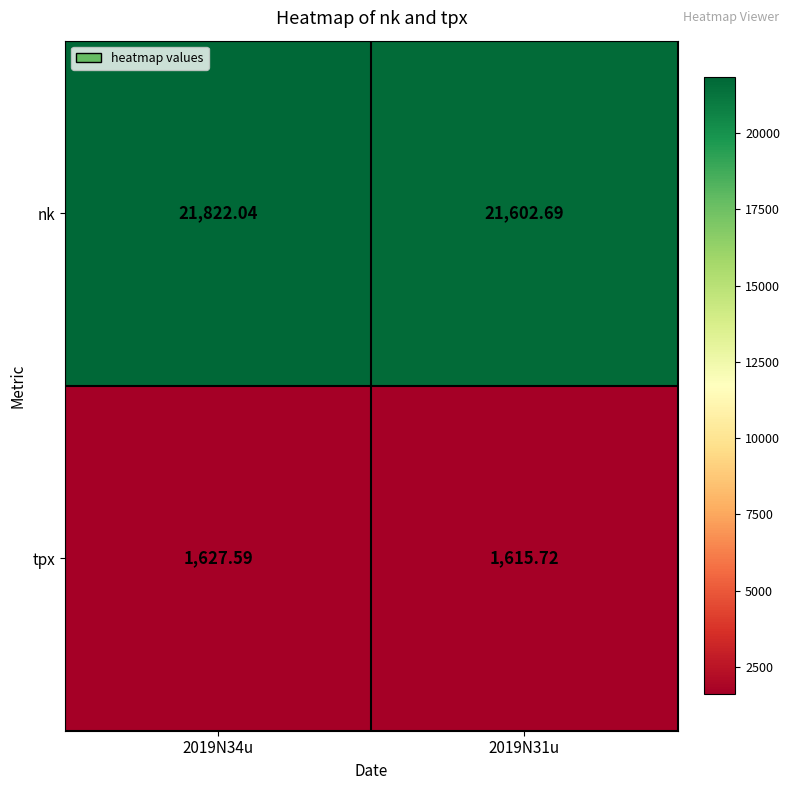

Is the value of nk at 2019N34u greater than the value of tpx at 2019N34u?

Yes